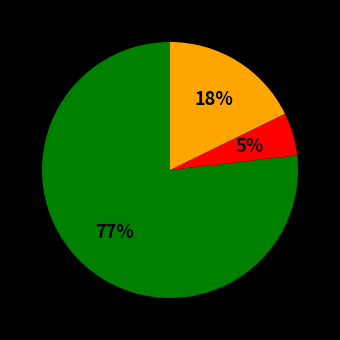

Does any single category account for the majority?

Yes